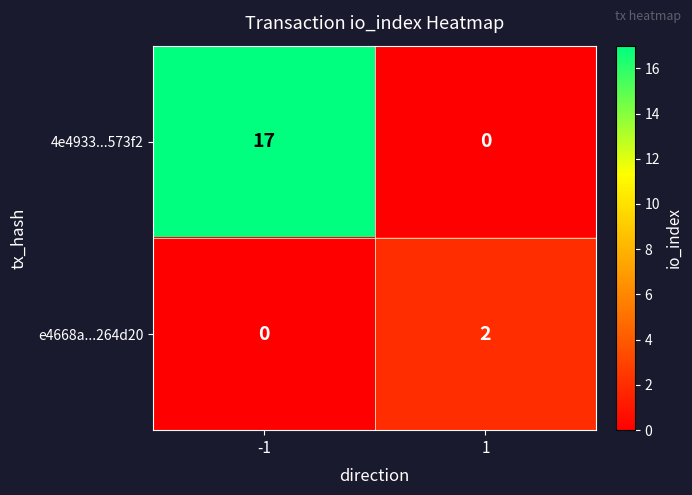

Is the value of e4668a...264d20 at -1 greater than the value of 4e4933...573f2 at -1?

No